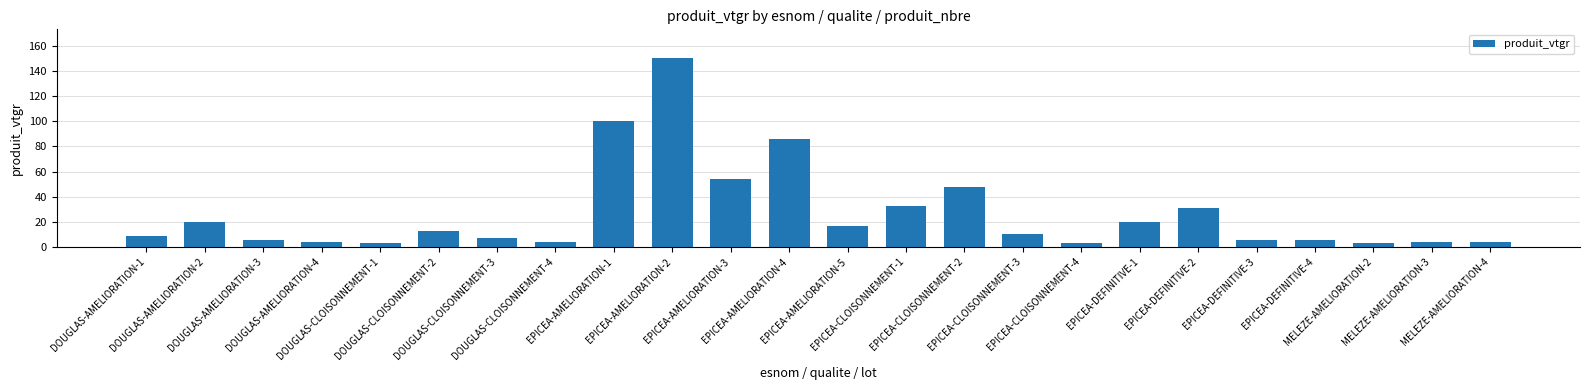

What is the maximum value shown in the chart?

150.7